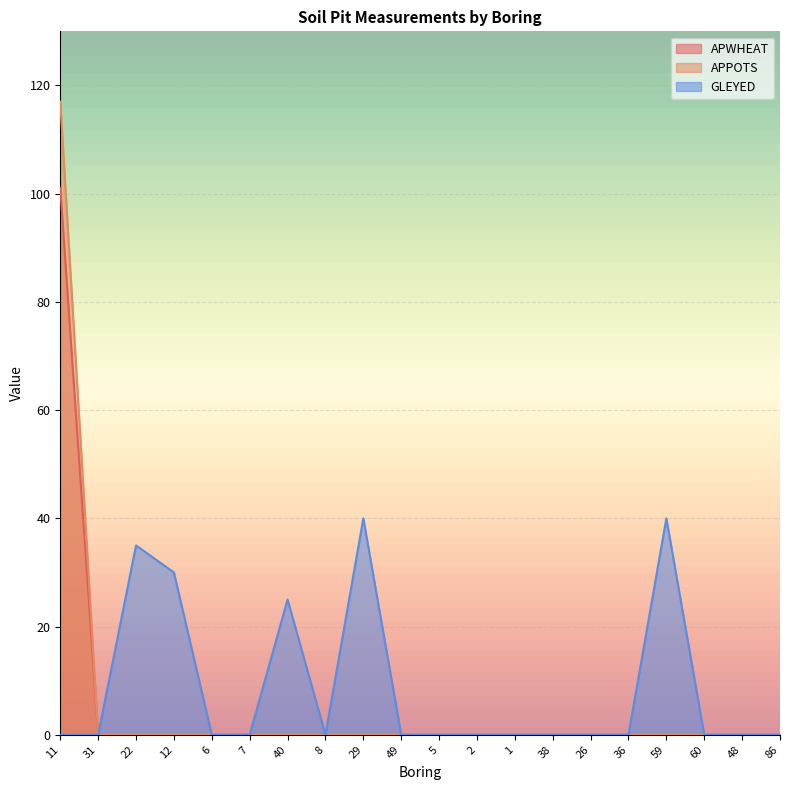

List the series in order of their peak value, lowest first.

GLEYED, APWHEAT, APPOTS